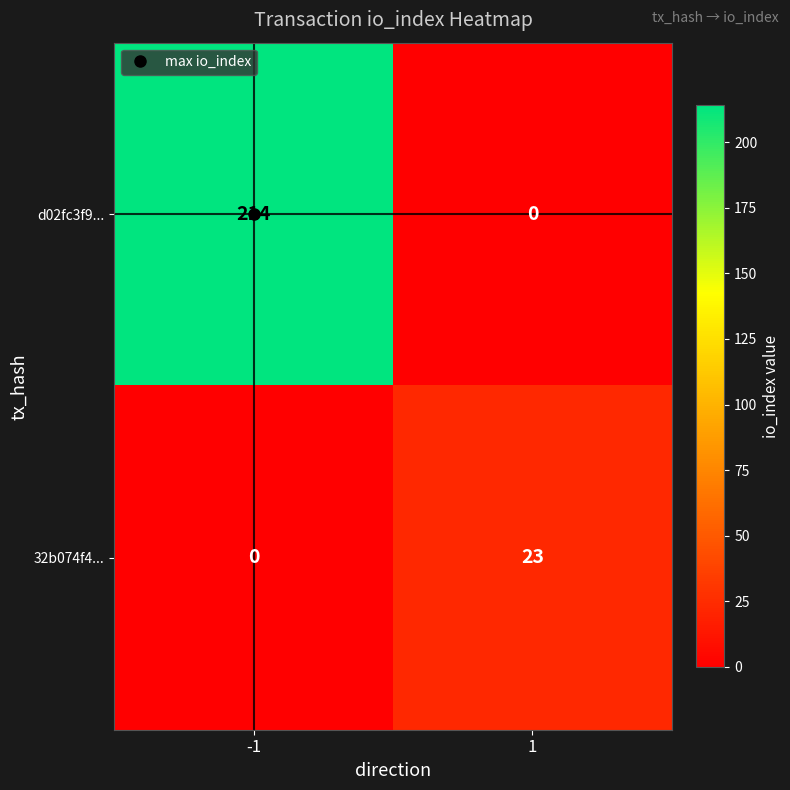

Which series changed the most between -1 and 1?

d02fc3f9...